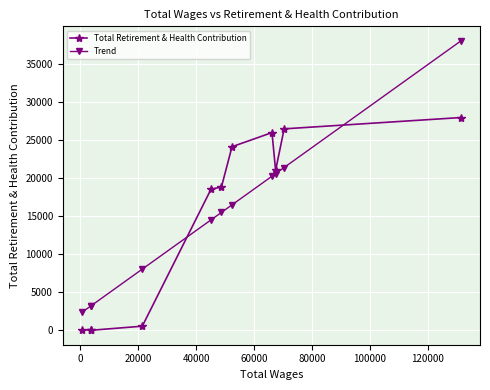

Which series has the largest range (max minus min)?

Trend